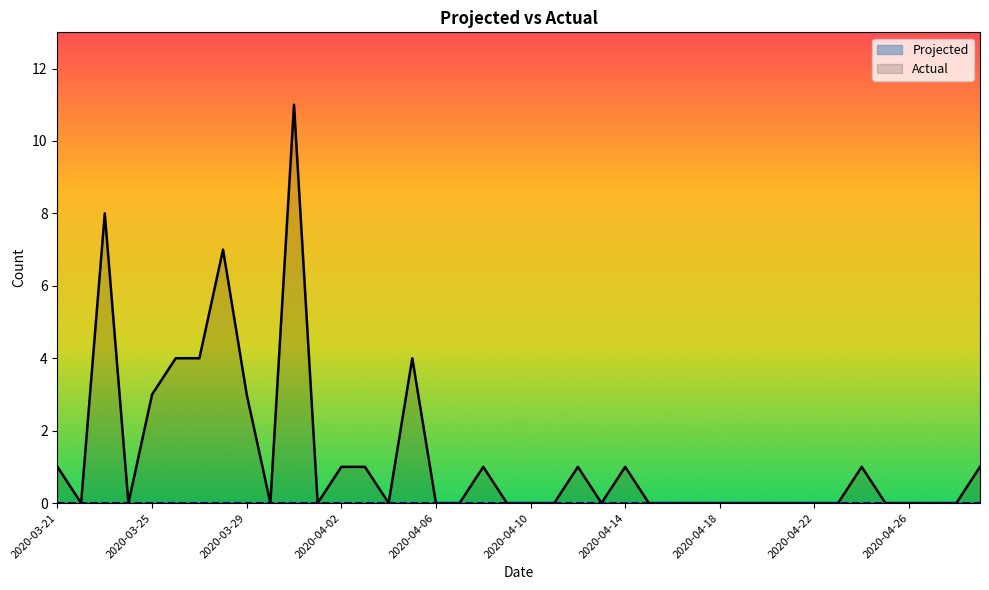

How many data points does each series have?

40